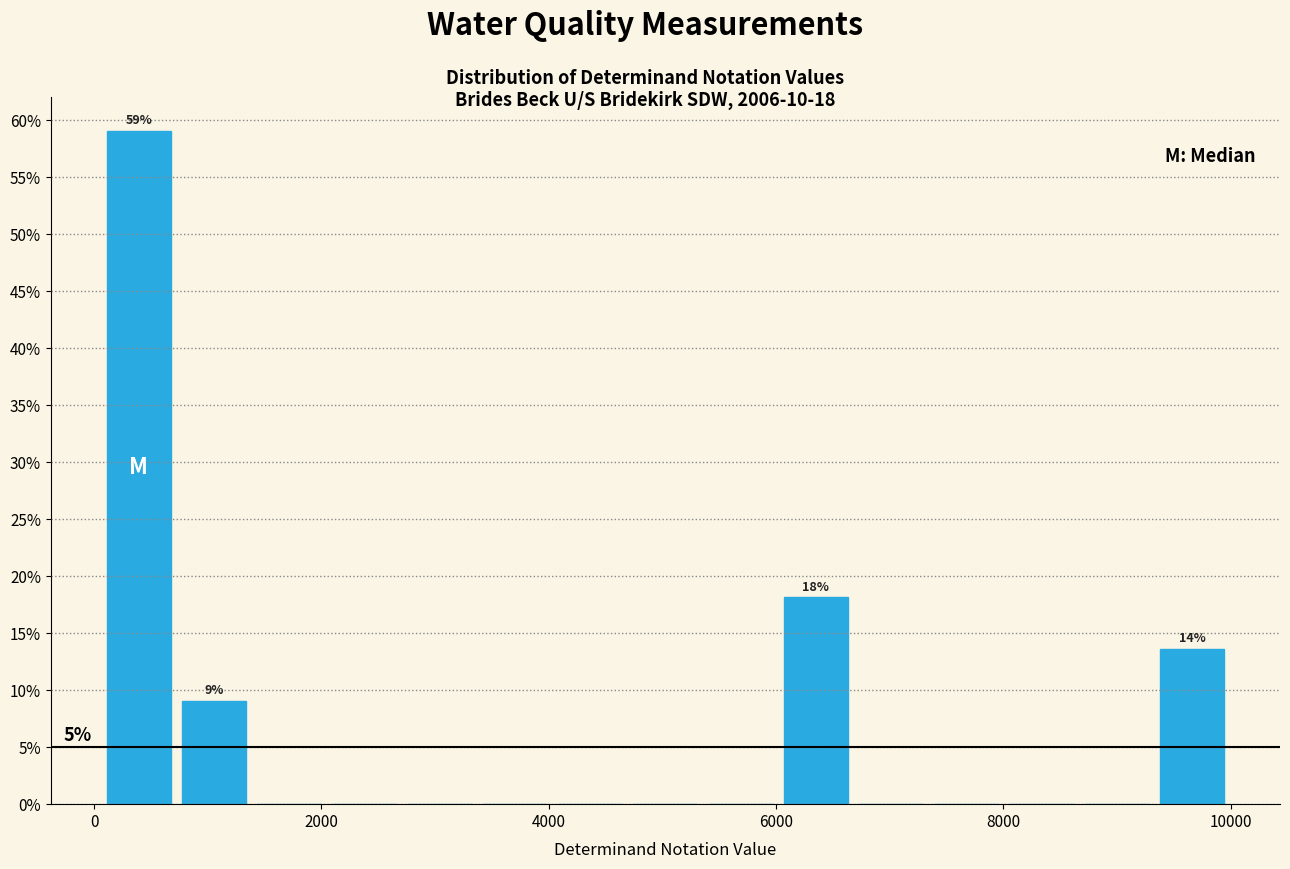

Read against the x-axis, roughly where is the centre of the tallest bar?

400